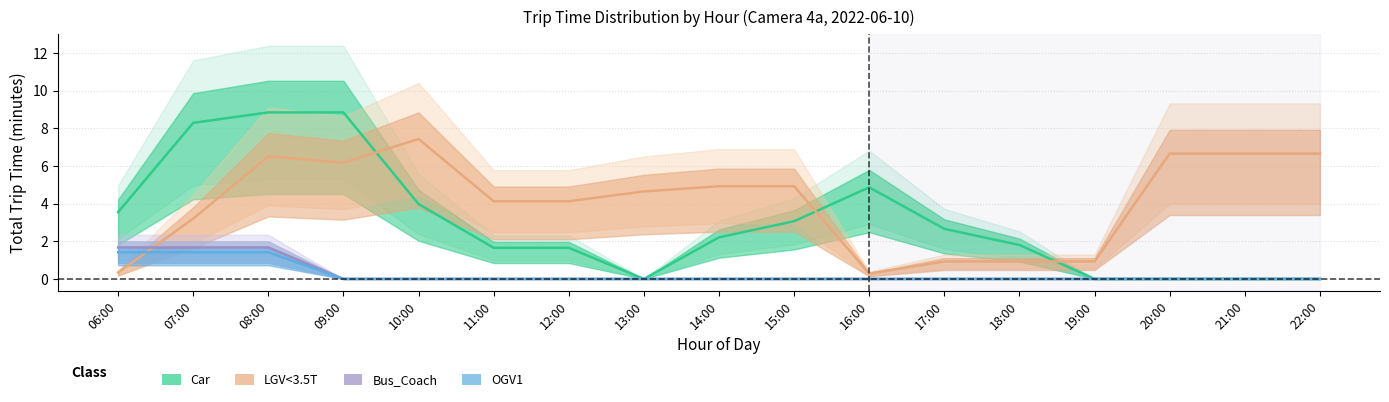

At which category does the chart reach its peak across all series?

08:00